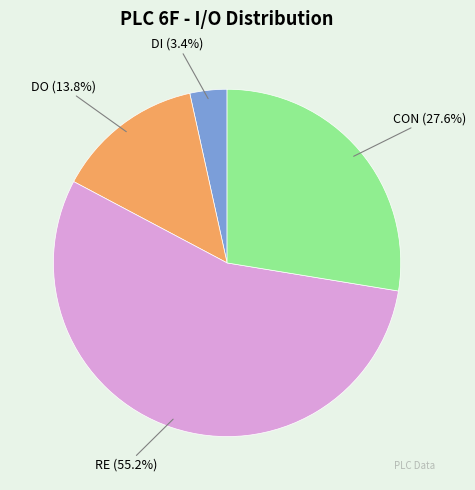

To the nearest percent, what is the average slice percentage?

25%